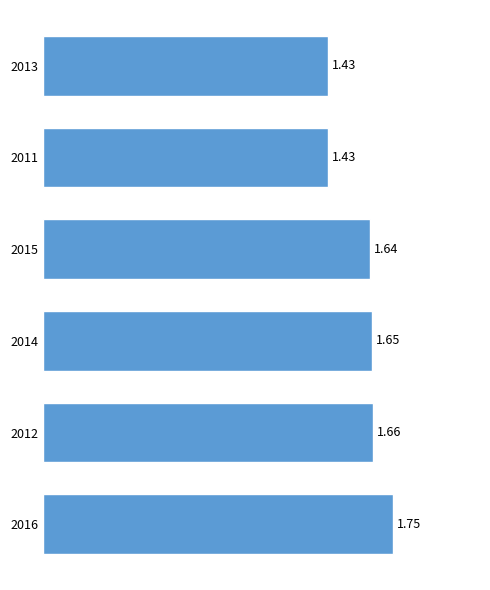

What is the difference between the maximum and minimum values?

0.3